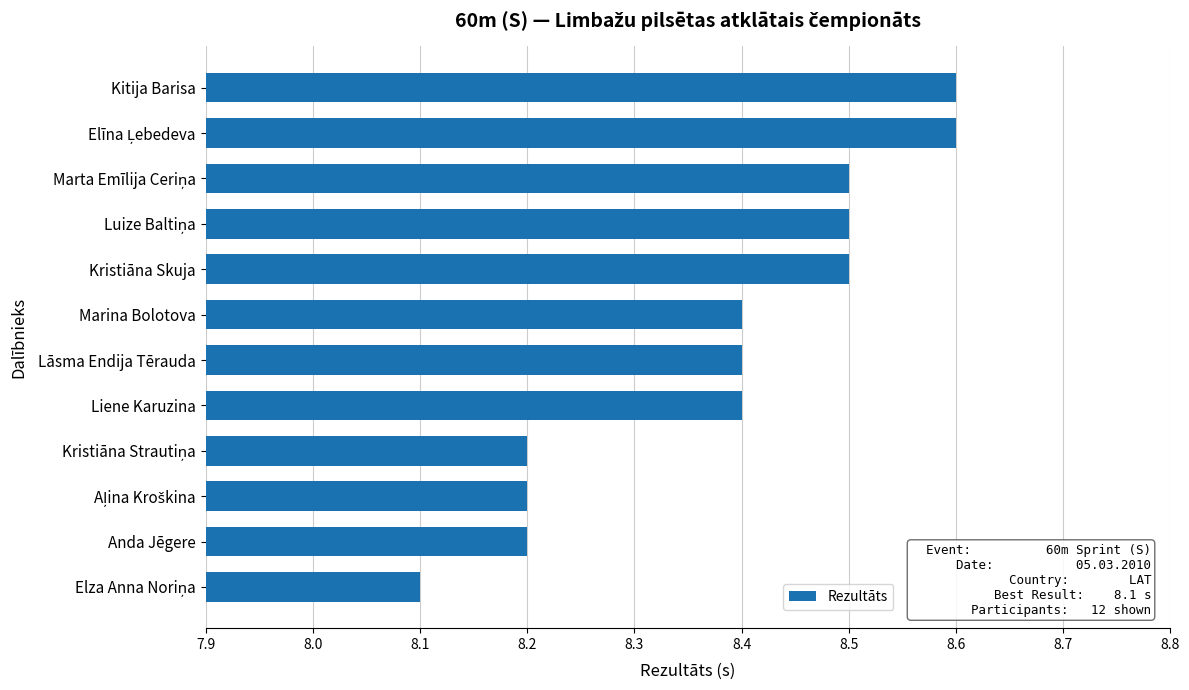

Reading bottom to top, extract all data points from this chart.

8.1	8.2	8.2	8.2	8.4	8.4	8.4	8.5	8.5	8.5	8.6	8.6